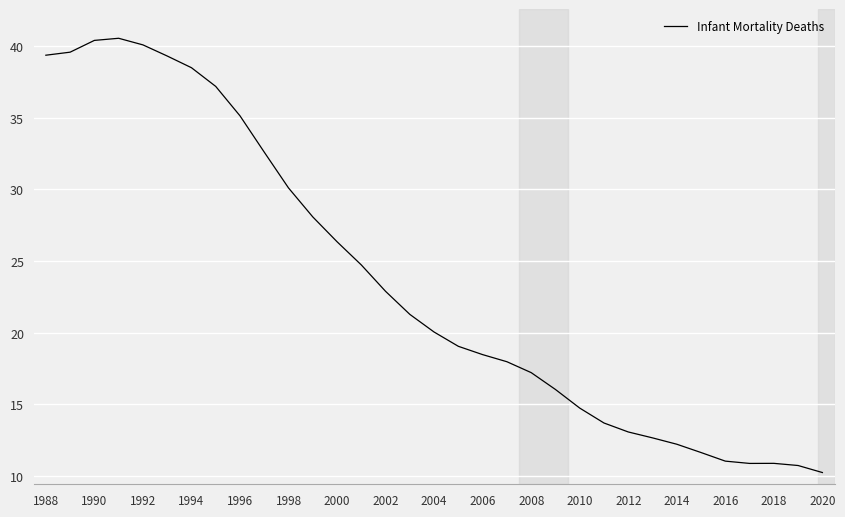

What is the greatest value displayed?

40.6